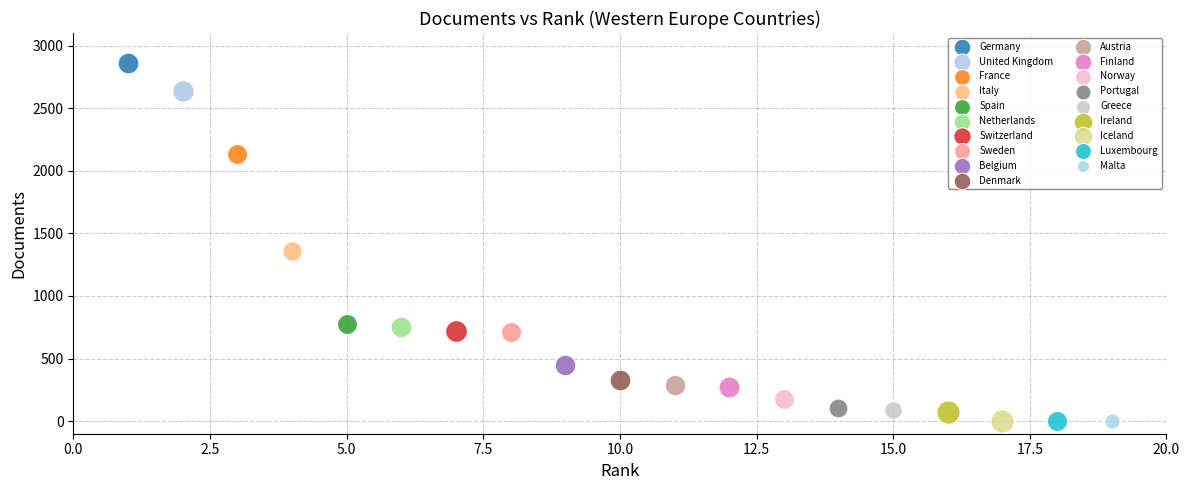

What are all the series names shown in the legend?

Germany, United Kingdom, France, Italy, Spain, Netherlands, Switzerland, Sweden, Belgium, Denmark, Austria, Finland, Norway, Portugal, Greece, Ireland, Iceland, Luxembourg, Malta